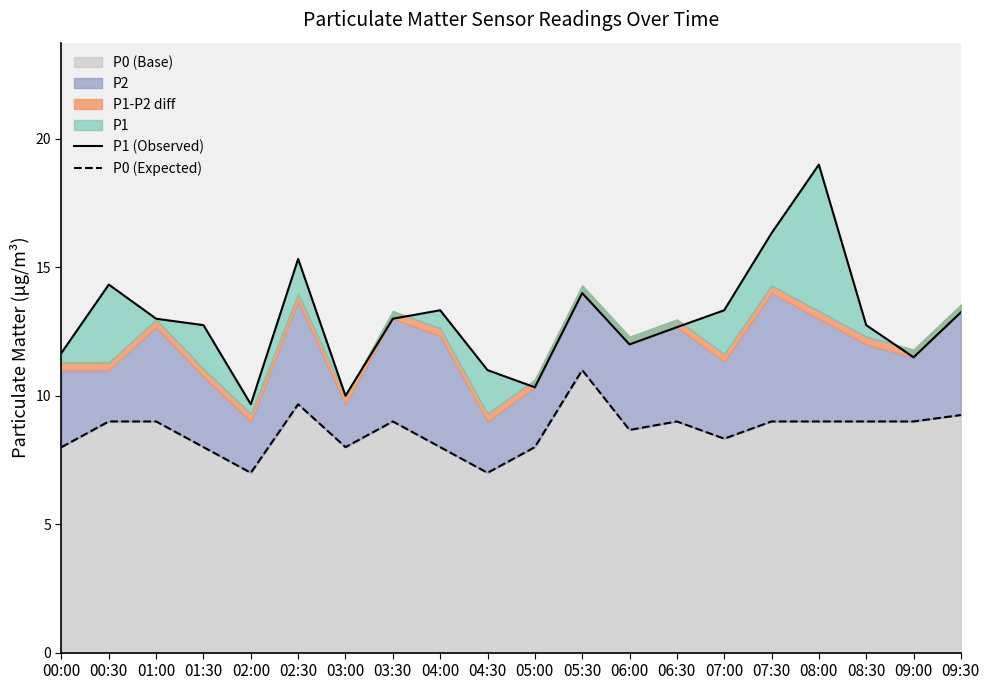

The P0 (Base) series shows 8.0 at 05:00. True or false?

True